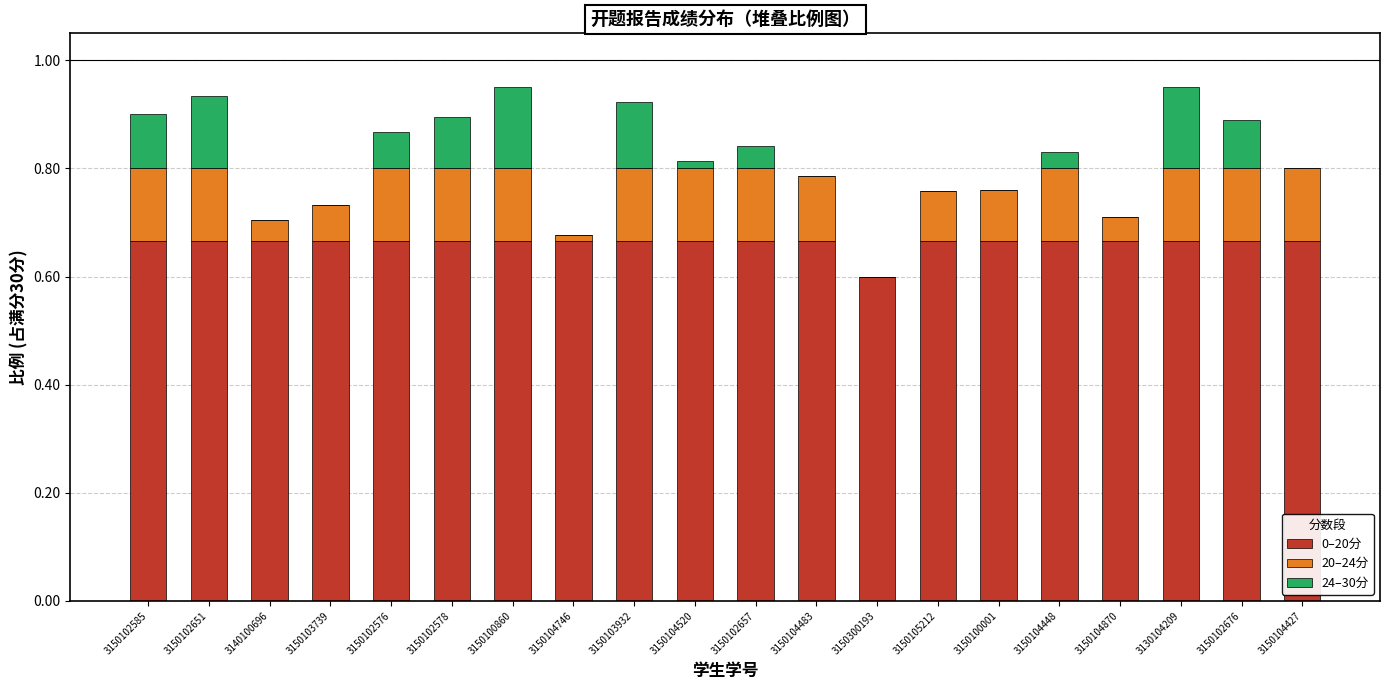

The 0–20分 series shows 0.6 at 3150300193. True or false?

True